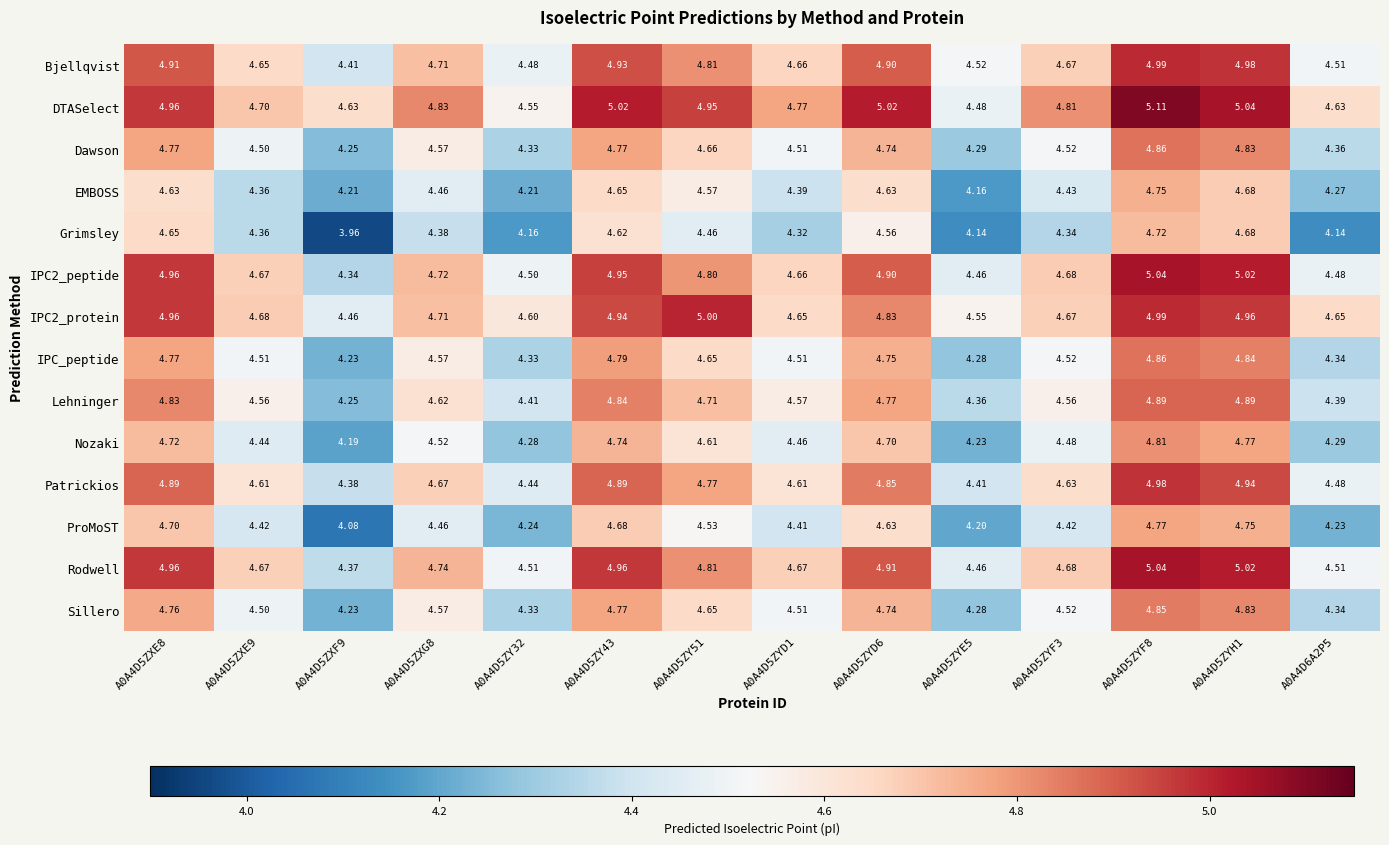

How many categories are shown in the chart?

14